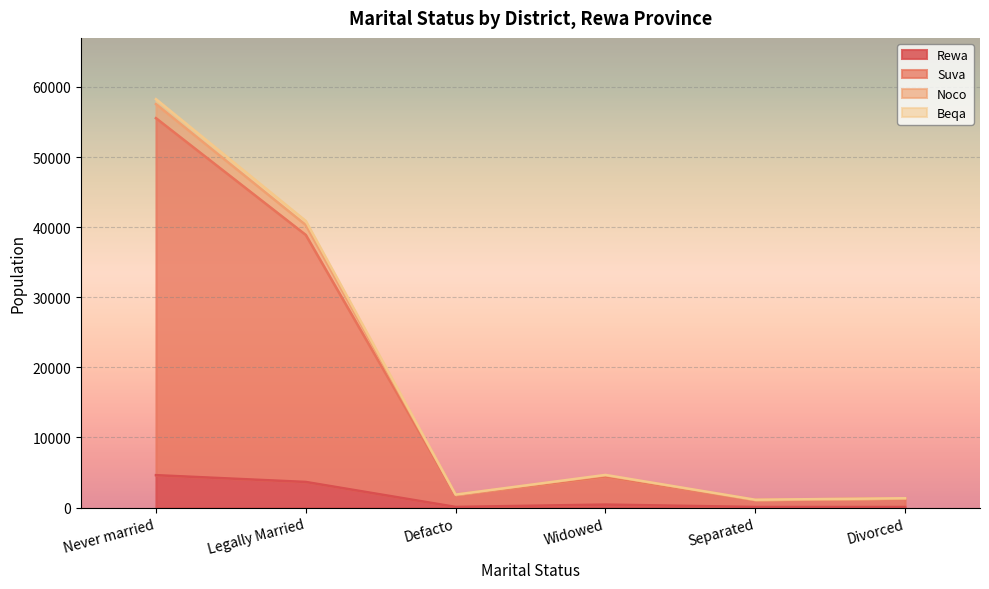

At which category does the chart reach its minimum across all series?

Divorced